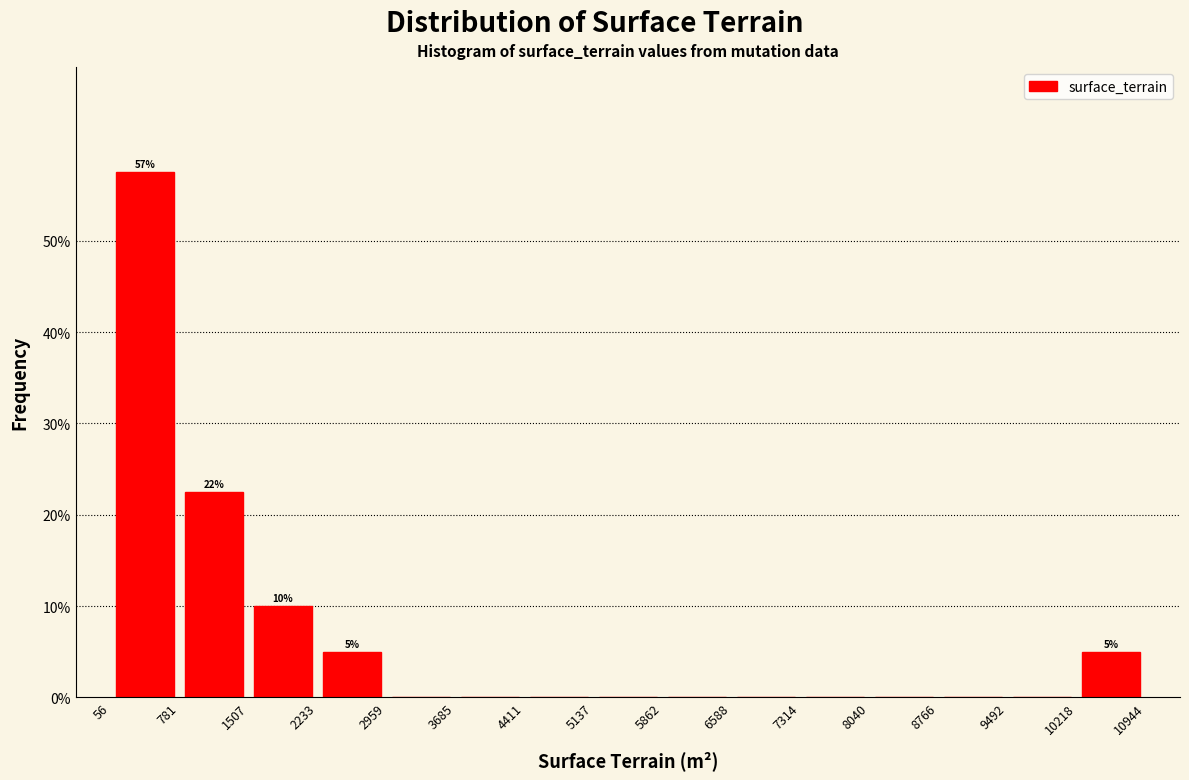

Over which range of the x-axis is the bar tallest?

56 to 781